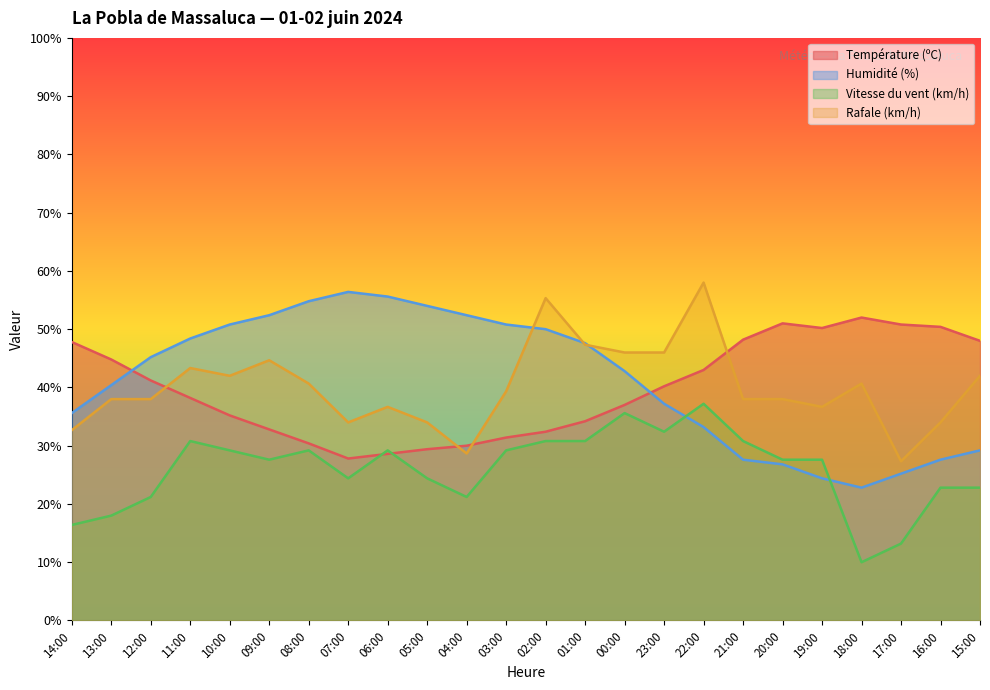

How many times do Humidité (%) and Vitesse du vent (km/h) cross each other?

2